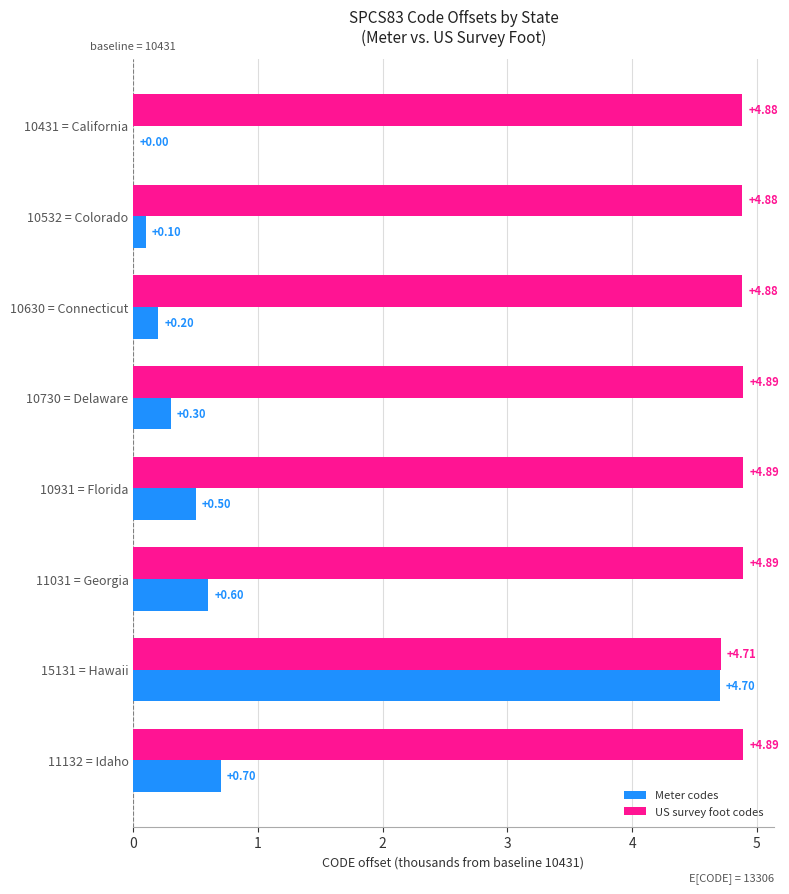

How many values in Meter codes are above zero?

7